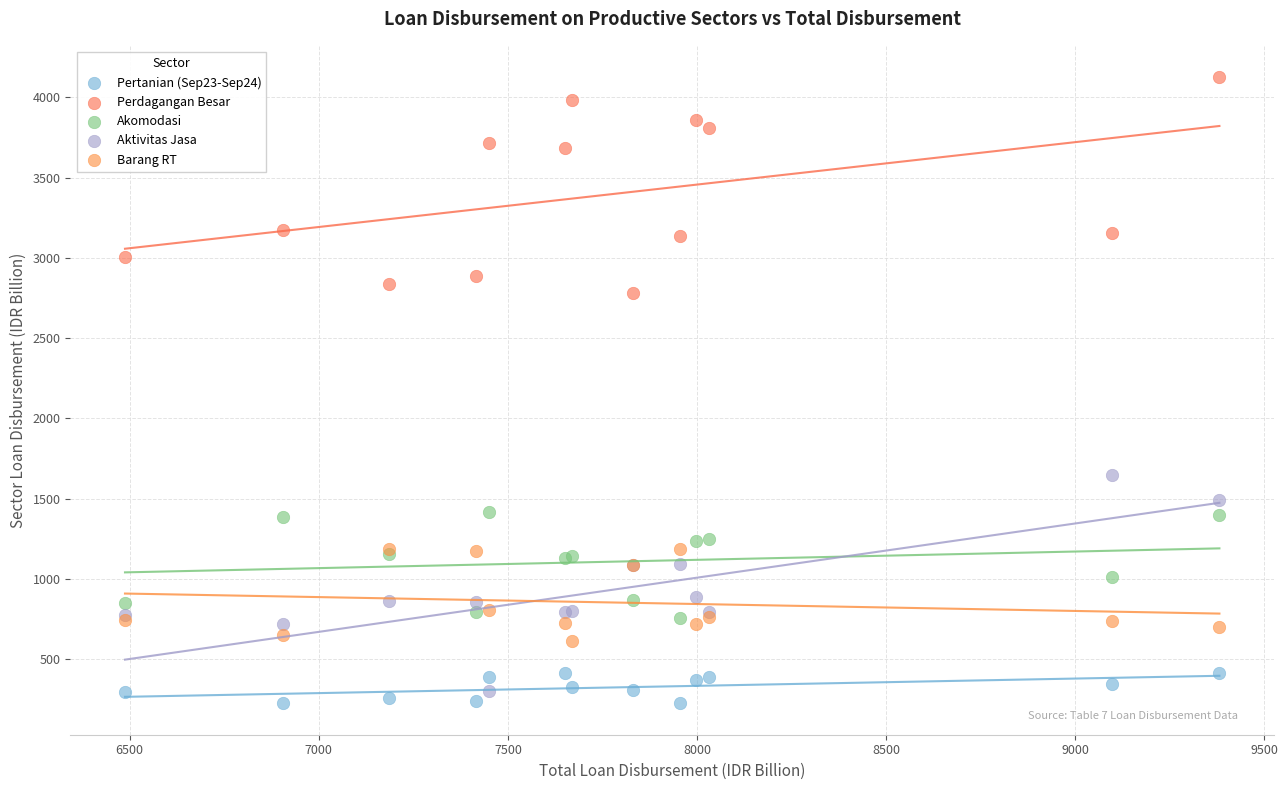

Which series contains the highest Y value?

Perdagangan Besar